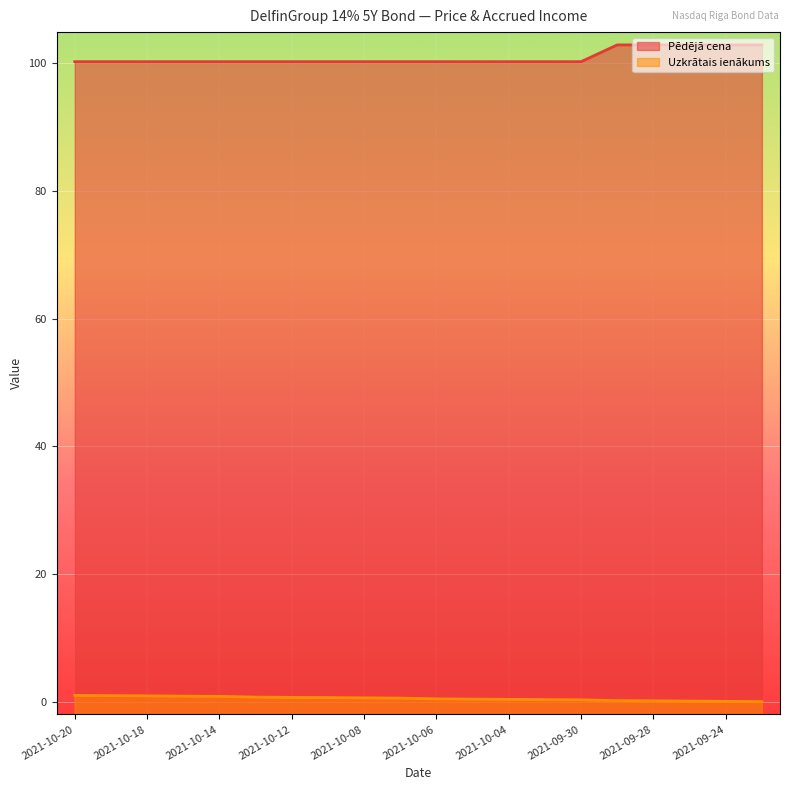

Where is Uzkrātais ienākums nearest to the value 0?

2021-09-23